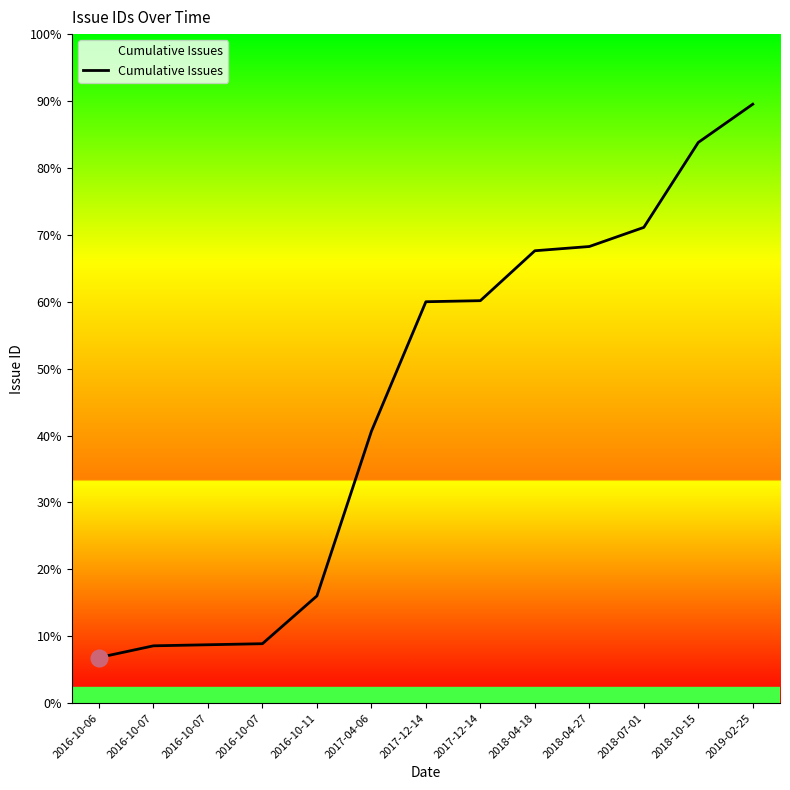

Is this an area chart (filled region under the line)?

No